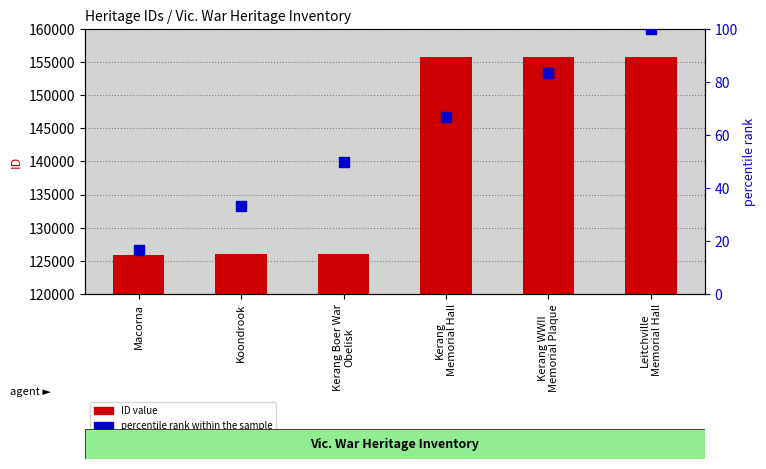

What are all the series names shown in the legend?

ID value, percentile rank within the sample